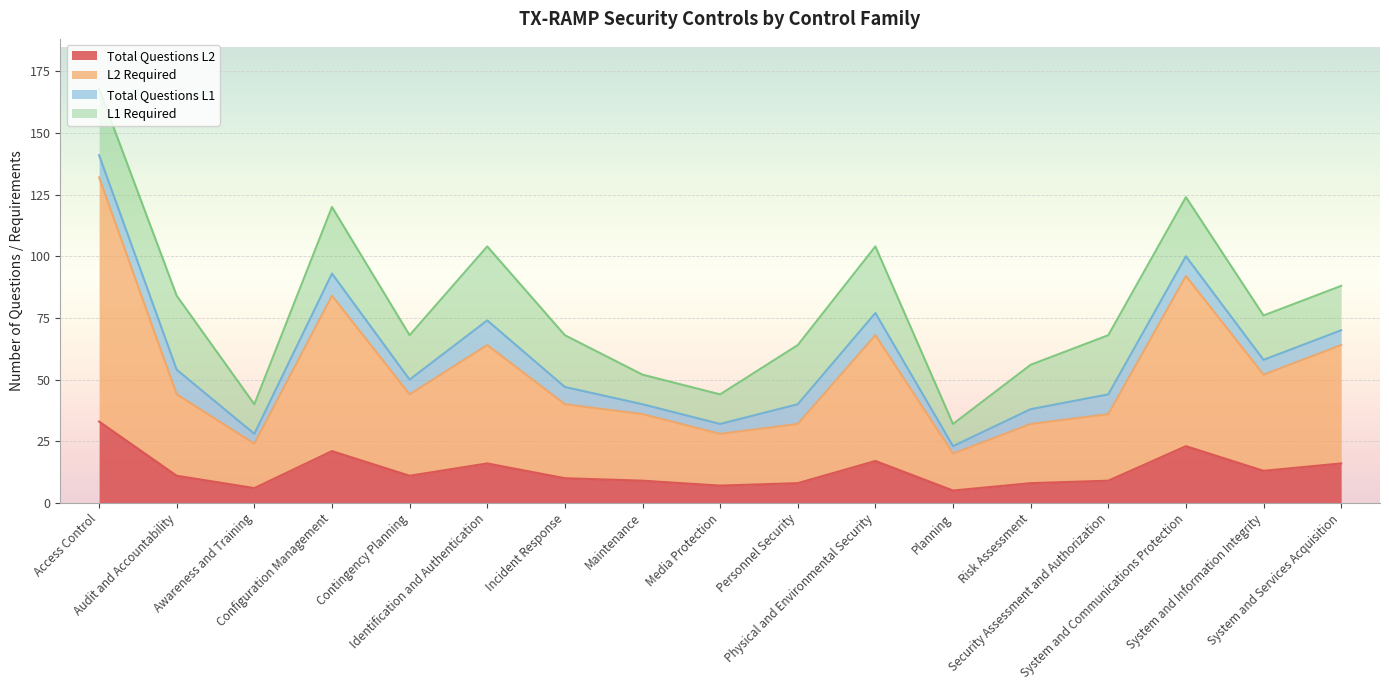

The L2 Required series shows 132 at Access Control. True or false?

True